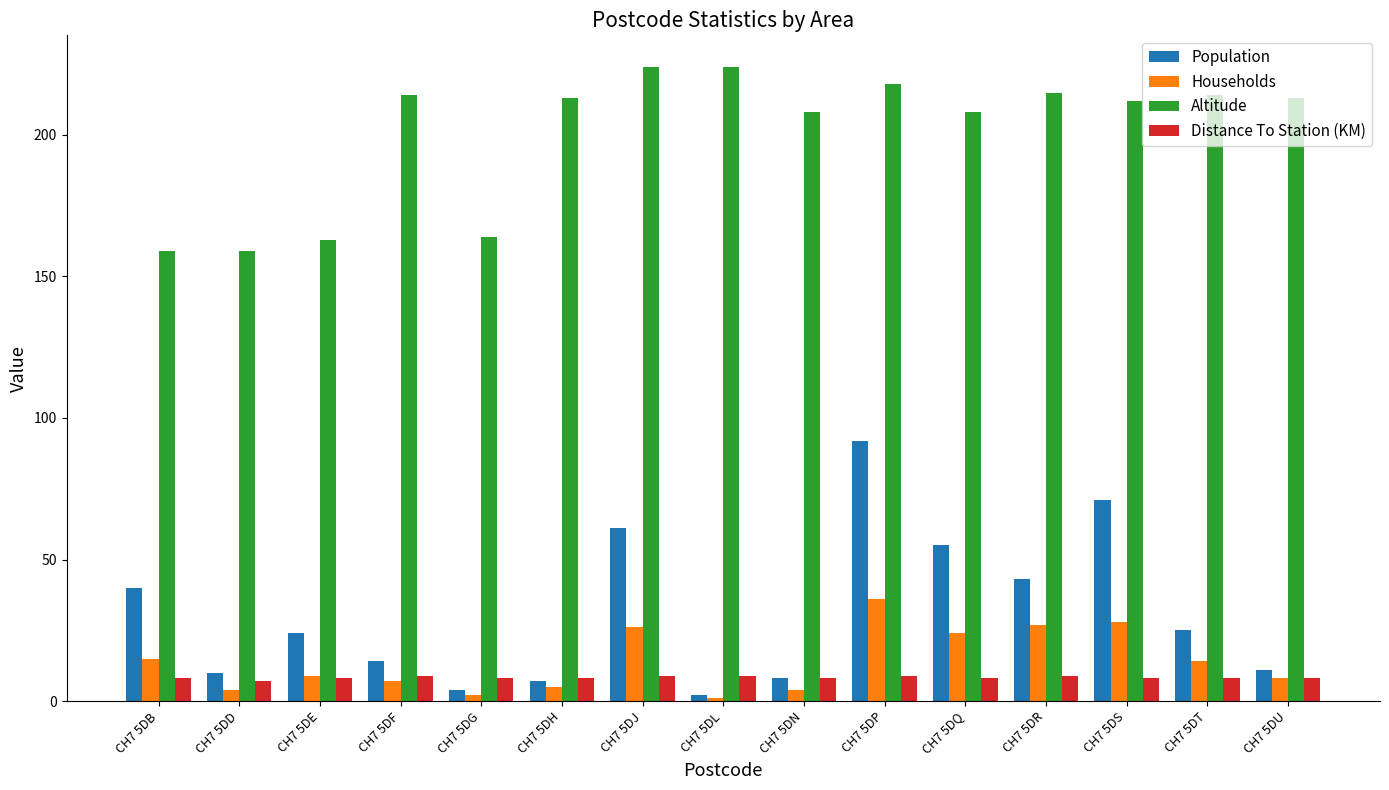

What is the maximum value for Altitude?

224